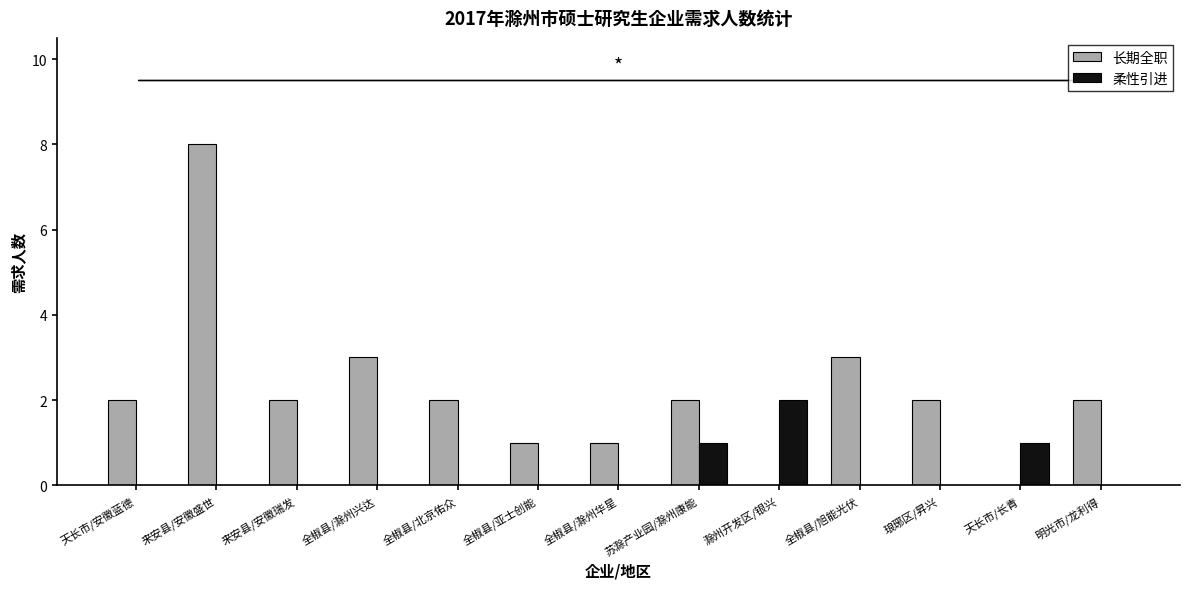

Between 全椒县/滁州华星 and 滁州开发区/银兴, which series saw the biggest shift?

柔性引进